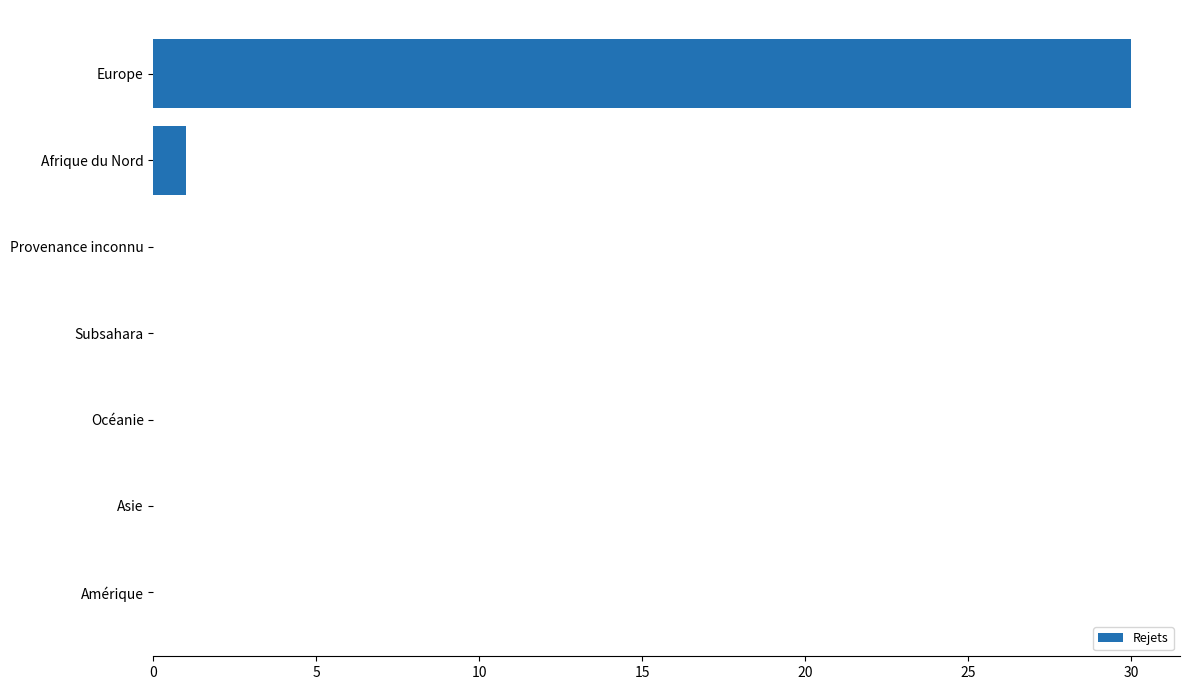

Where is the data nearest to the value 15?

Afrique du Nord